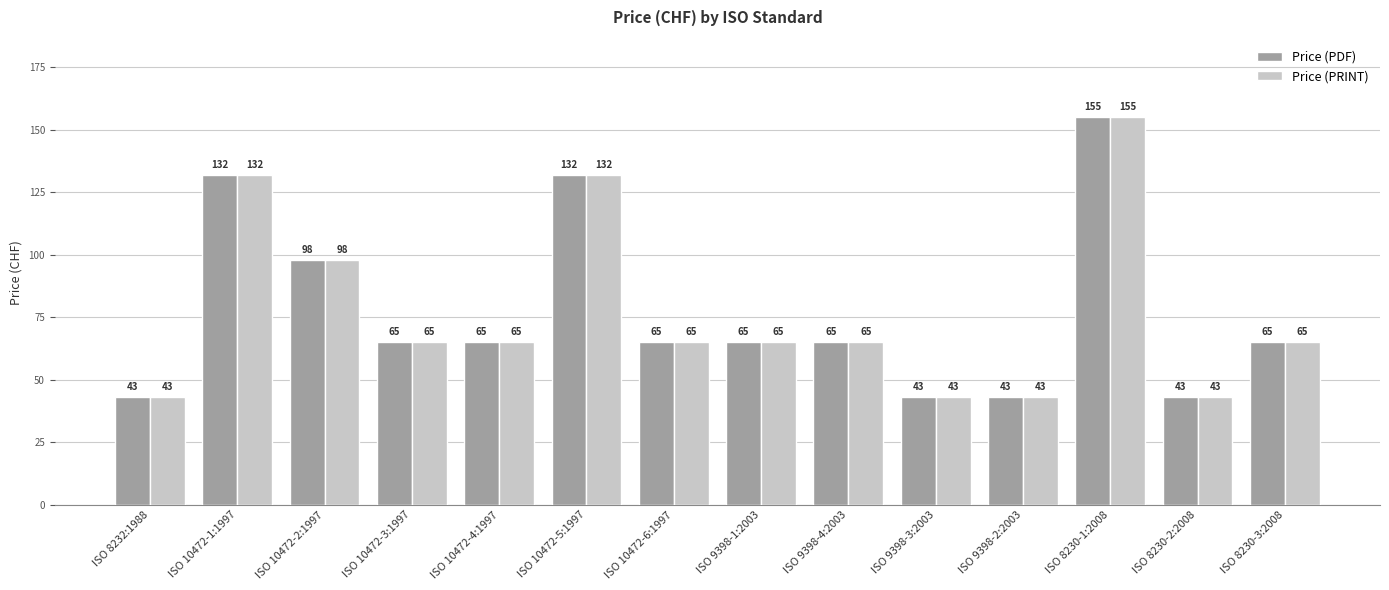

How many distinct data groups are displayed?

2